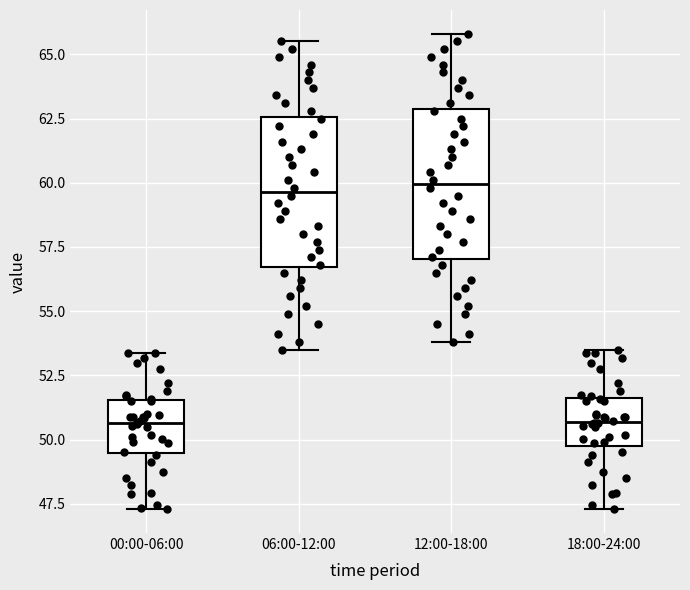

Reading left to right, transcribe this box plot: for each box, give where its median line is, the range the box spans, and where its two whiskers end, as read against the y-axis. The values are not printed on the chart, so give them approximately, as read against the axis.

00:00-06:00: median 50.5, box 49.5 to 51.5, whiskers 47.5 to 53.5
06:00-12:00: median 59.5, box 56.5 to 62.5, whiskers 53.5 to 65.5
12:00-18:00: median 60.0, box 57.0 to 63.0, whiskers 54.0 to 66.0
18:00-24:00: median 50.5, box 50.0 to 51.5, whiskers 47.5 to 53.5